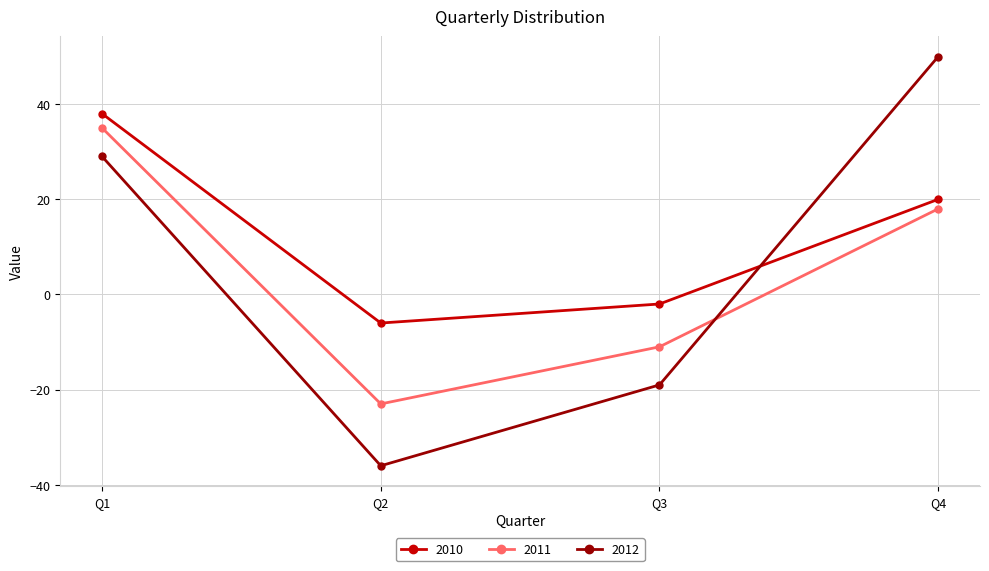

Rank the categories by 2010 value from highest to lowest.

Q1, Q4, Q3, Q2